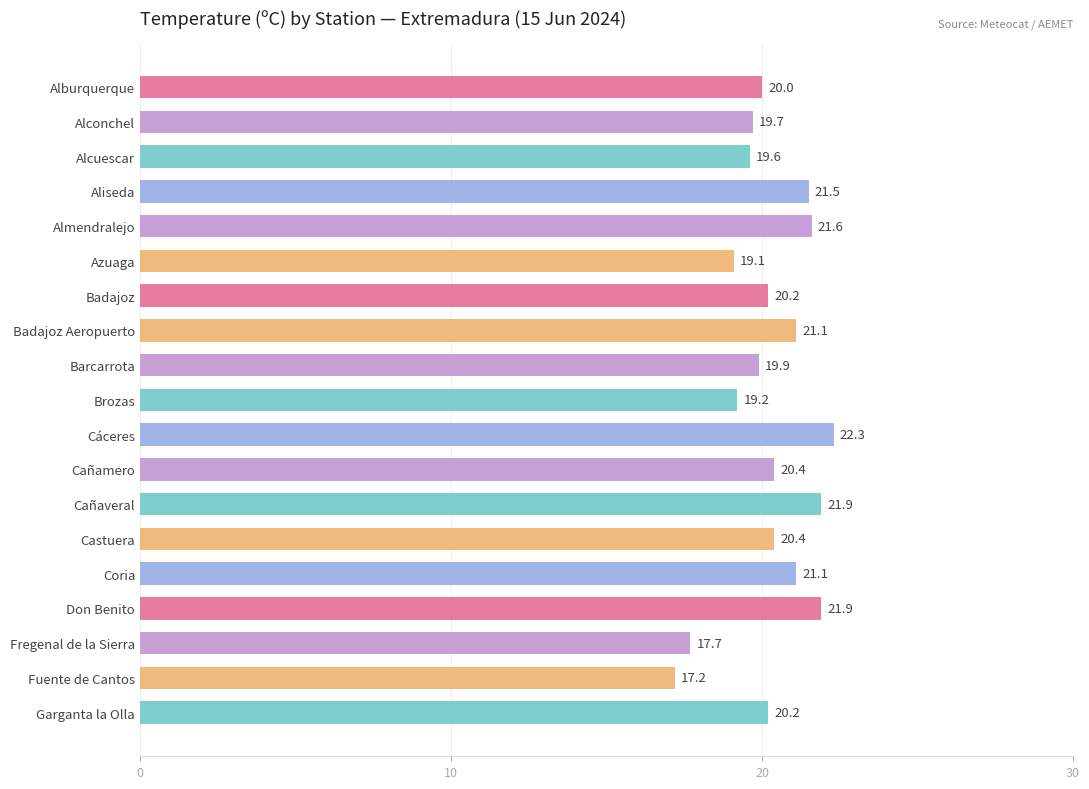

Reading top to bottom, list all the values displayed in this chart.

20.0	19.7	19.6	21.5	21.6	19.1	20.2	21.1	19.9	19.2	22.3	20.4	21.9	20.4	21.1	21.9	17.7	17.2	20.2